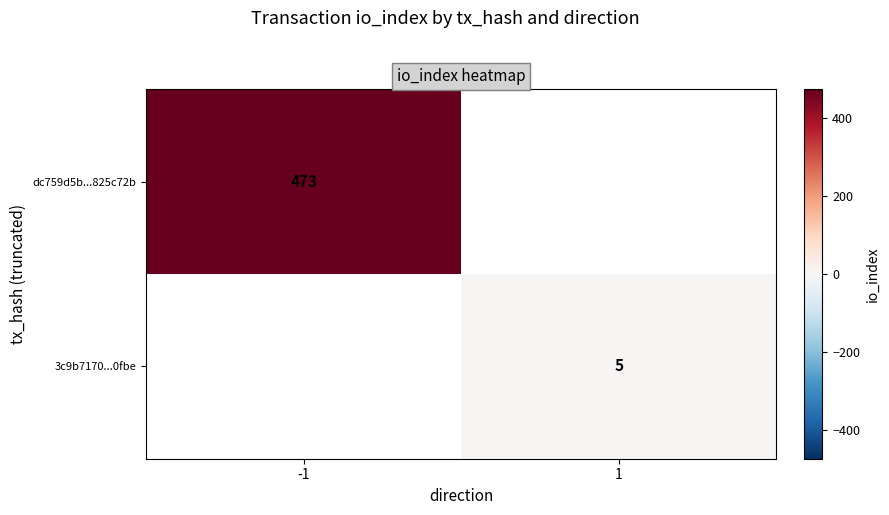

How many data points does each series have?

2